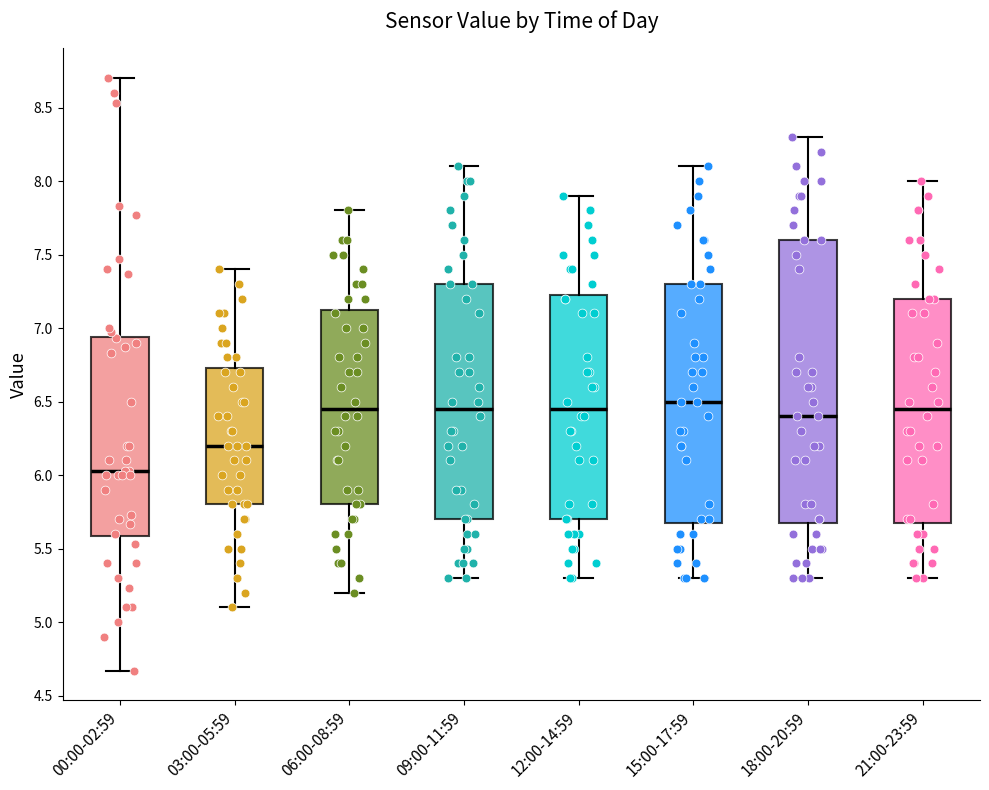

Reading left to right, transcribe this box plot: for each box, give where its median line is, the range the box spans, and where its two whiskers end, as read against the y-axis. The values are not printed on the chart, so give them approximately, as read against the axis.

00:00-02:59: median 6.05, box 5.60 to 6.95, whiskers 4.65 to 8.70
03:00-05:59: median 6.20, box 5.80 to 6.75, whiskers 5.10 to 7.40
06:00-08:59: median 6.45, box 5.80 to 7.15, whiskers 5.20 to 7.80
09:00-11:59: median 6.45, box 5.70 to 7.30, whiskers 5.30 to 8.10
12:00-14:59: median 6.45, box 5.70 to 7.25, whiskers 5.30 to 7.90
15:00-17:59: median 6.50, box 5.70 to 7.30, whiskers 5.30 to 8.10
18:00-20:59: median 6.40, box 5.70 to 7.60, whiskers 5.30 to 8.30
21:00-23:59: median 6.45, box 5.70 to 7.20, whiskers 5.30 to 8.00